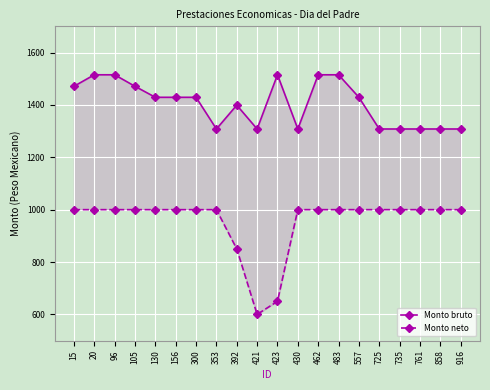

At which category is the sum across all series the highest?

20